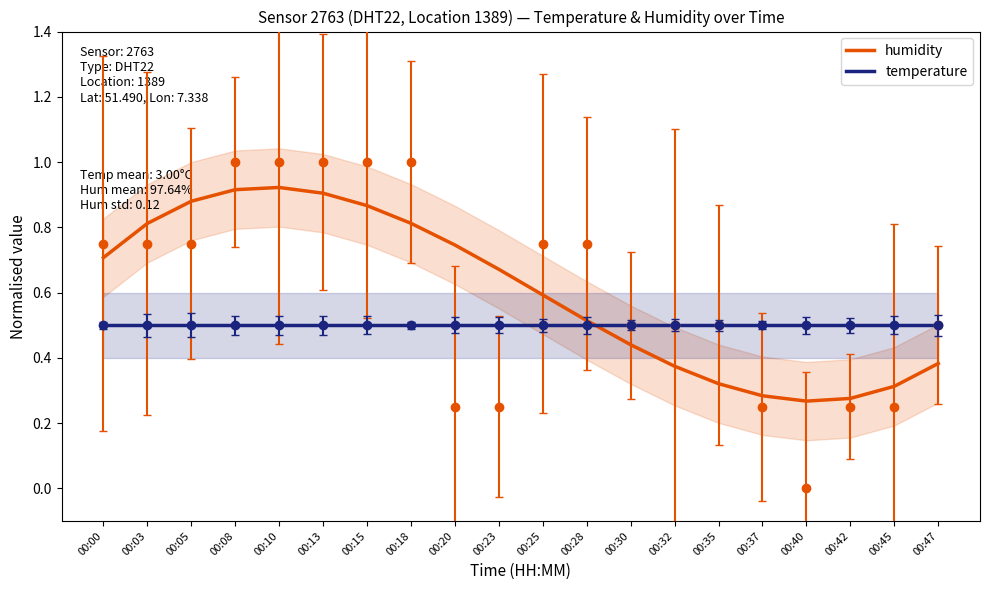

Which has a higher value, 00:23 or 00:28?

00:23